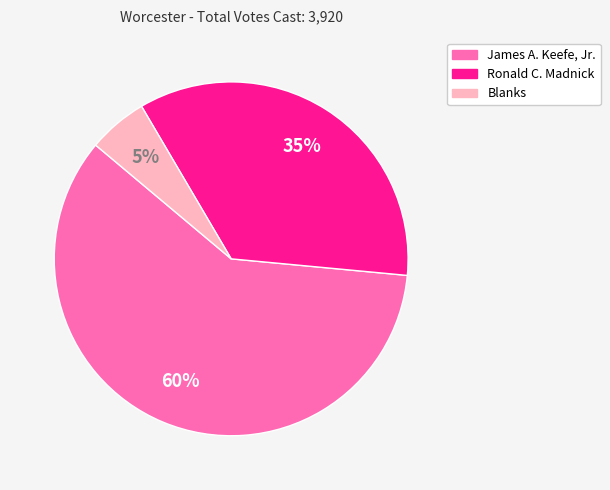

Do Blanks and Ronald C. Madnick together represent more than half of the pie?

No